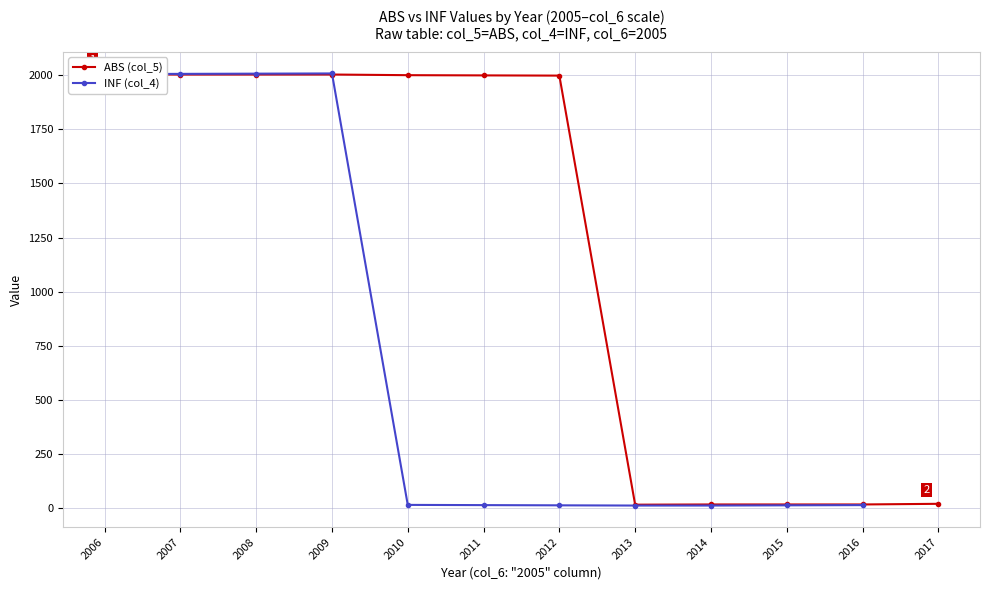

Does the chart have visible grid lines?

Yes